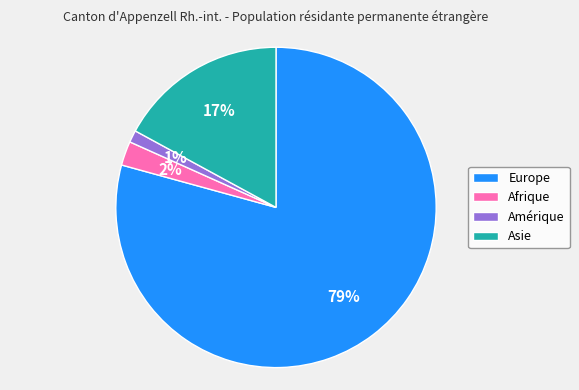

To the nearest percent, what percentage of the pie is Asie?

17%